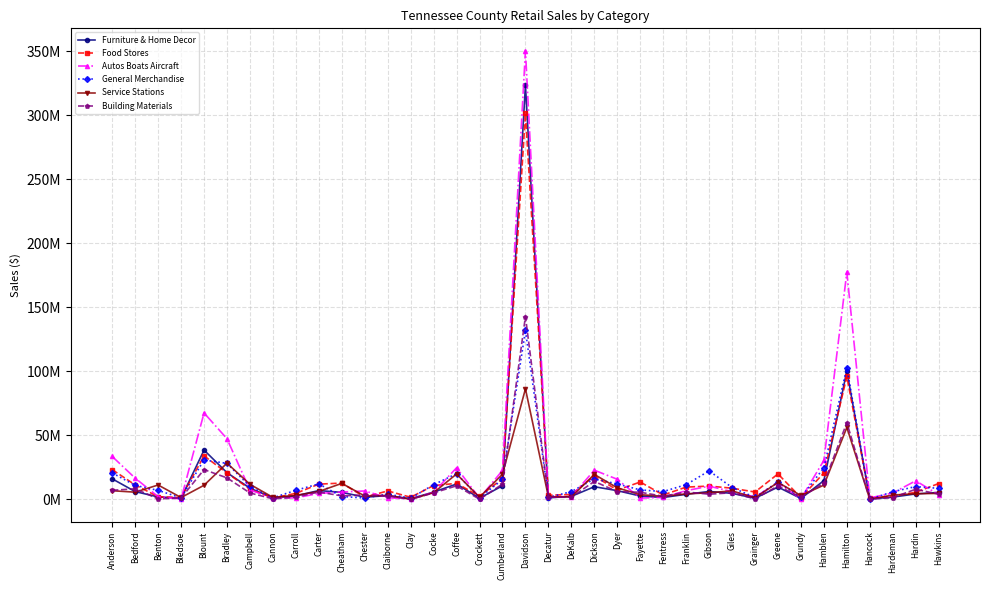

Which series has the widest spread of values?

Autos Boats Aircraft